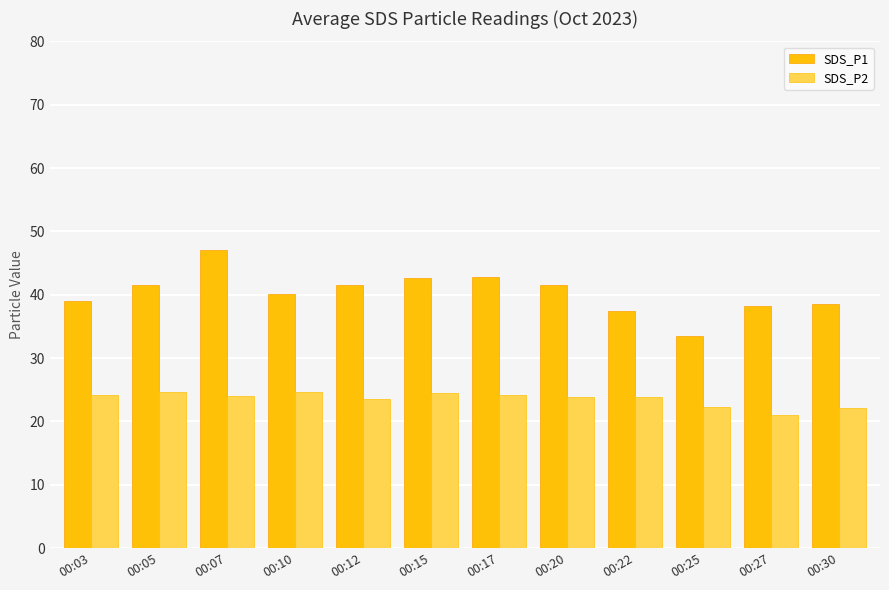

At which category does the chart reach its peak across all series?

00:07